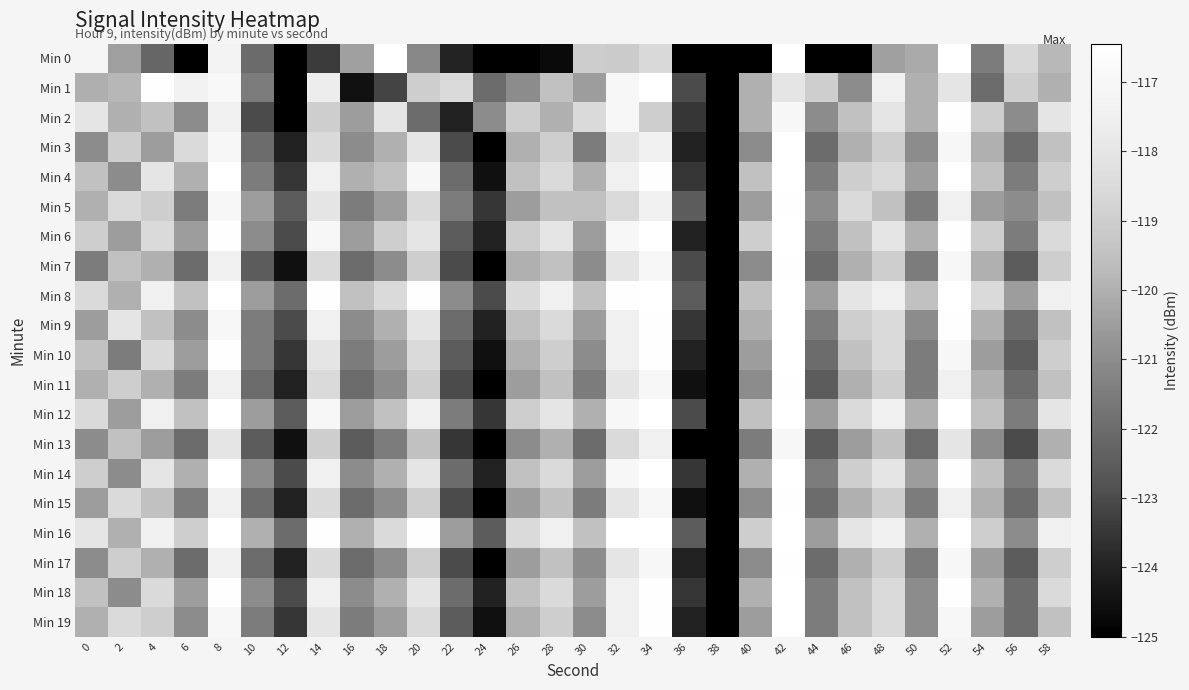

What value does the Min 15 series have at 26?

-120.5